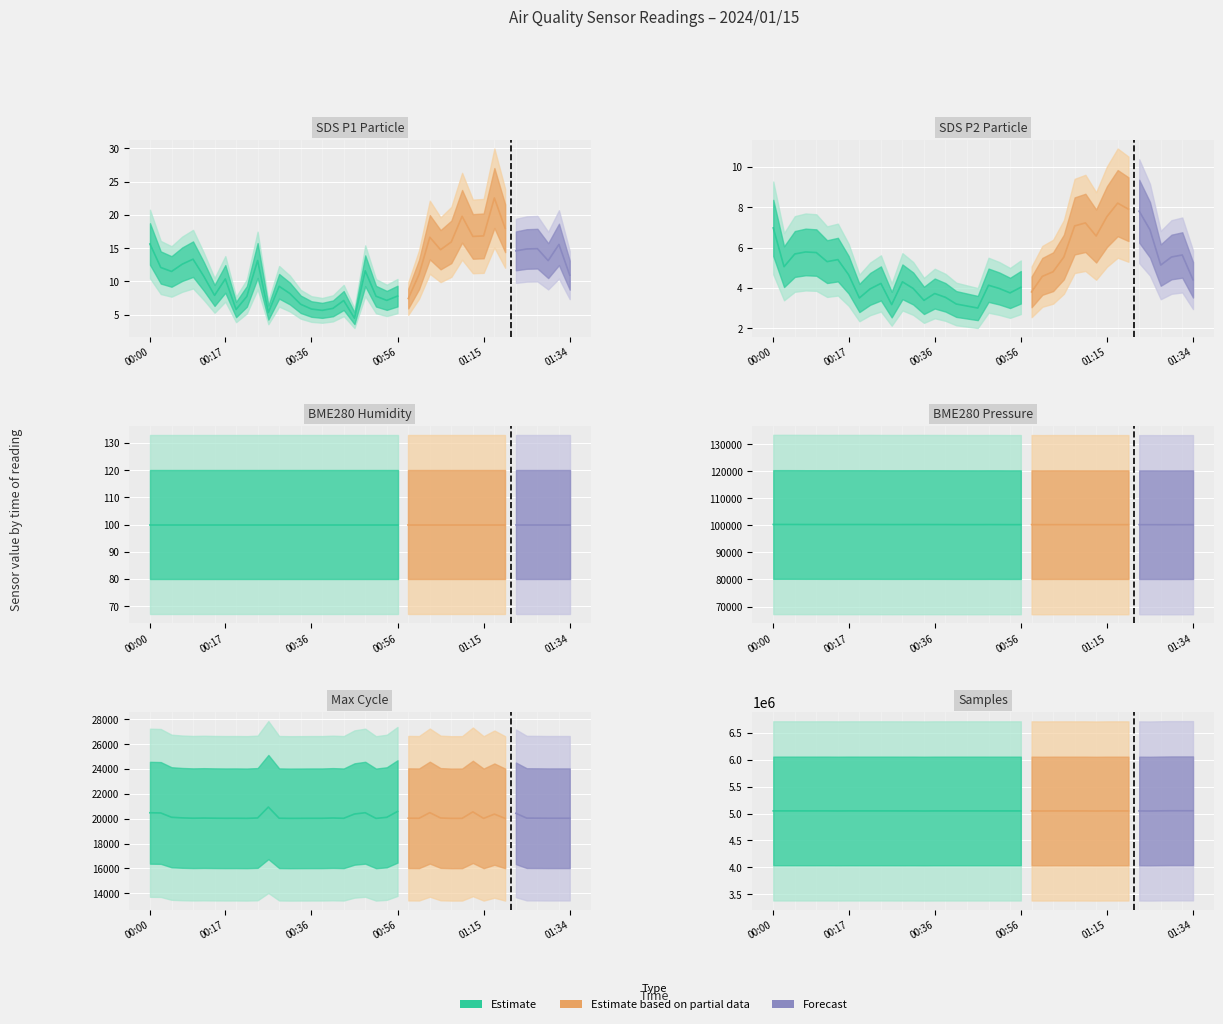

At which category does the chart reach its minimum across all series?

19